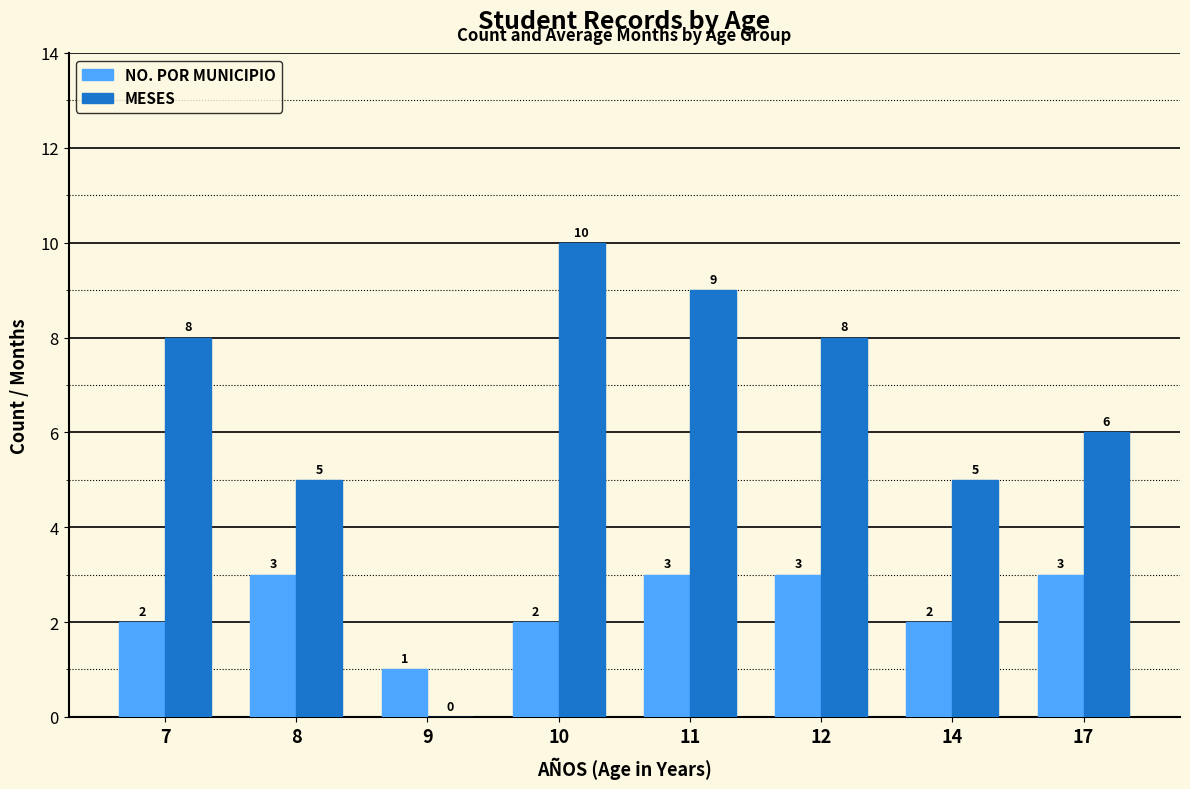

How many positive values does the MESES series have?

7